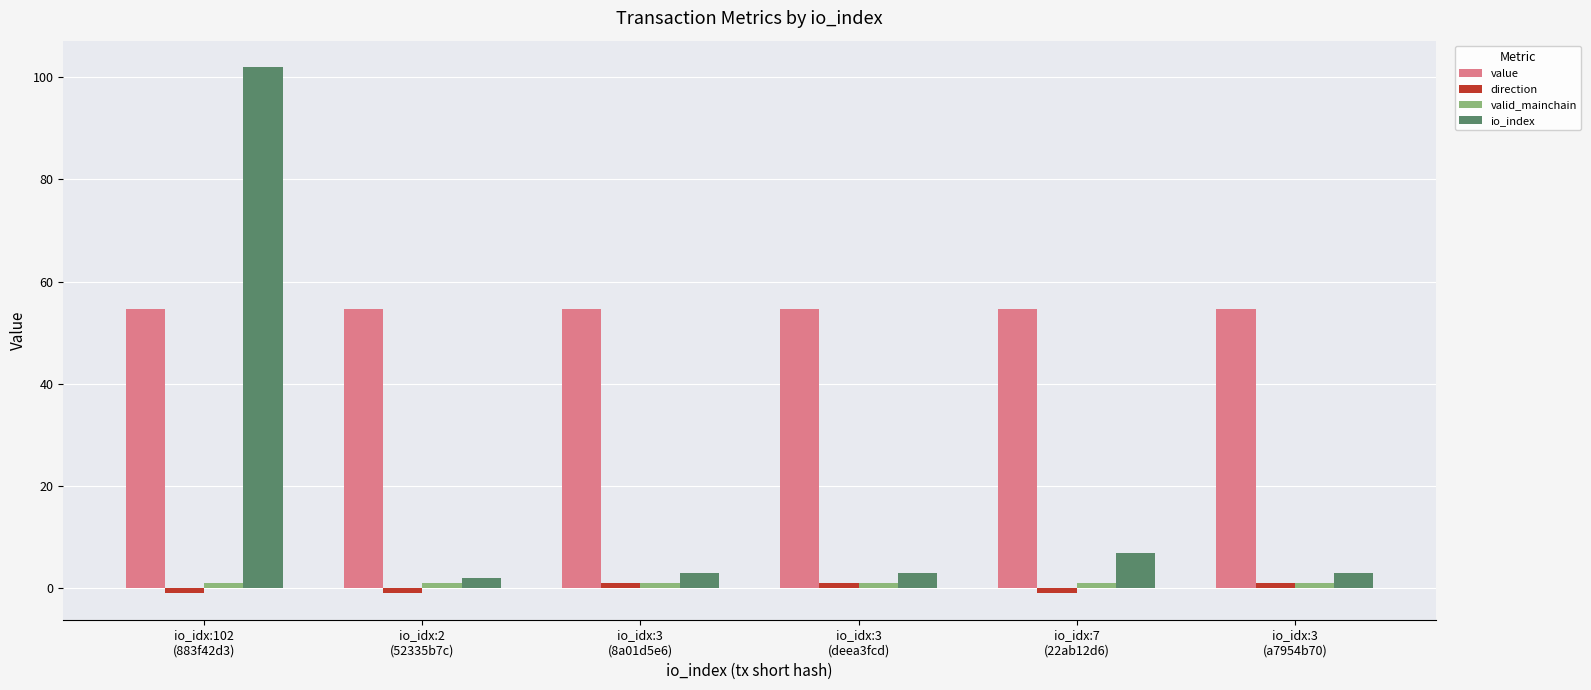

What is the lowest value of the value series?

54.6